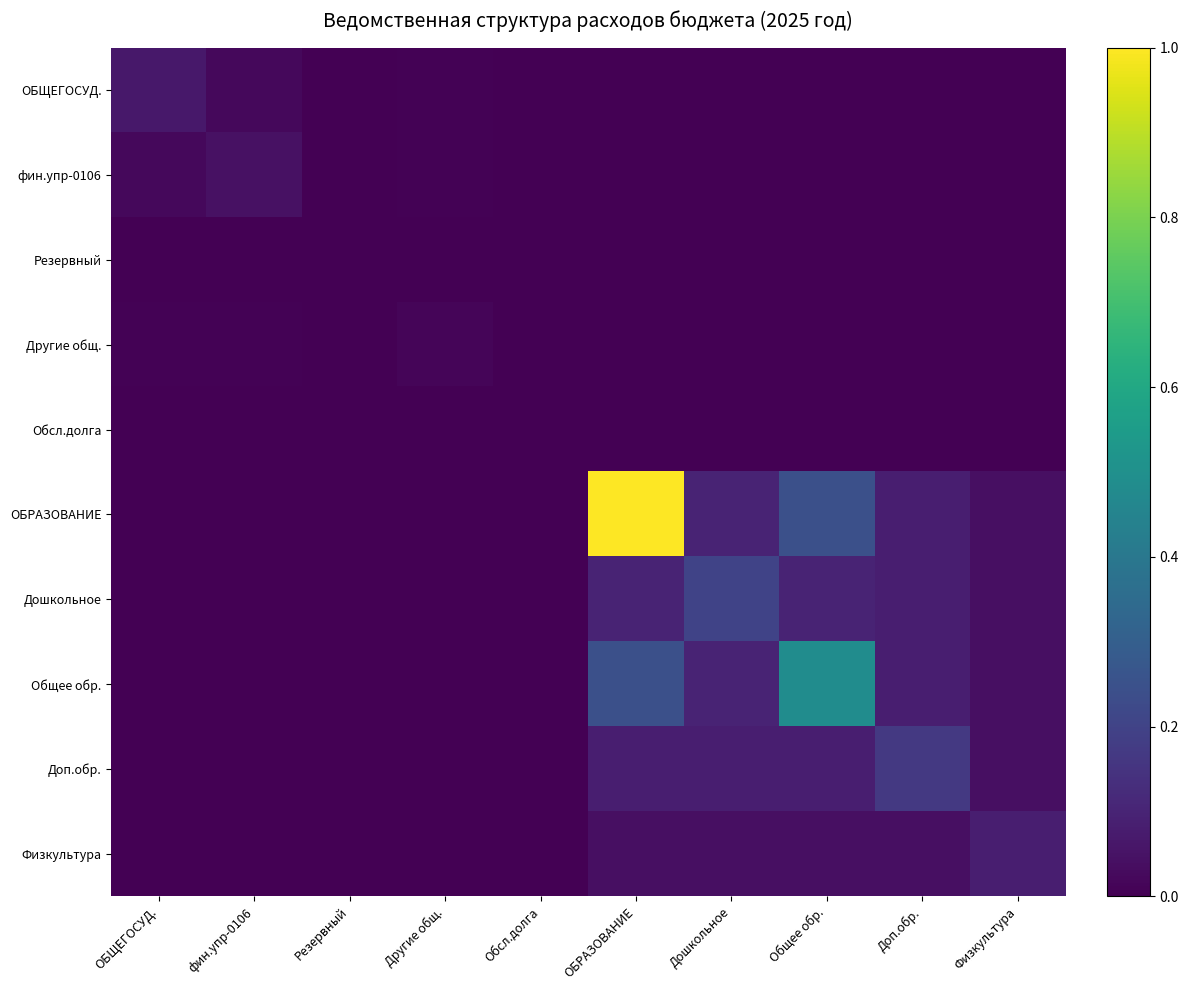

Reading left to right, list all the values displayed in this chart.

ОБЩЕГОСУД.: ОБЩЕГОСУД.=0.1	фин.упр-0106=0.0	Резервный=0.0	Другие общ.=0.0	Обсл.долга=0.0	ОБРАЗОВАНИЕ=0.0	Дошкольное=0.0	Общее обр.=0.0	Доп.обр.=0.0	Физкультура=0.0
фин.упр-0106: ОБЩЕГОСУД.=0.0	фин.упр-0106=0.0	Резервный=0.0	Другие общ.=0.0	Обсл.долга=0.0	ОБРАЗОВАНИЕ=0.0	Дошкольное=0.0	Общее обр.=0.0	Доп.обр.=0.0	Физкультура=0.0
Резервный: ОБЩЕГОСУД.=0.0	фин.упр-0106=0.0	Резервный=0.0	Другие общ.=0.0	Обсл.долга=0.0	ОБРАЗОВАНИЕ=0.0	Дошкольное=0.0	Общее обр.=0.0	Доп.обр.=0.0	Физкультура=0.0
Другие общ.: ОБЩЕГОСУД.=0.0	фин.упр-0106=0.0	Резервный=0.0	Другие общ.=0.0	Обсл.долга=0.0	ОБРАЗОВАНИЕ=0.0	Дошкольное=0.0	Общее обр.=0.0	Доп.обр.=0.0	Физкультура=0.0
Обсл.долга: ОБЩЕГОСУД.=0.0	фин.упр-0106=0.0	Резервный=0.0	Другие общ.=0.0	Обсл.долга=0.0	ОБРАЗОВАНИЕ=0.0	Дошкольное=0.0	Общее обр.=0.0	Доп.обр.=0.0	Физкультура=0.0
ОБРАЗОВАНИЕ: ОБЩЕГОСУД.=0.0	фин.упр-0106=0.0	Резервный=0.0	Другие общ.=0.0	Обсл.долга=0.0	ОБРАЗОВАНИЕ=1.0	Дошкольное=0.1	Общее обр.=0.2	Доп.обр.=0.1	Физкультура=0.0
Дошкольное: ОБЩЕГОСУД.=0.0	фин.упр-0106=0.0	Резервный=0.0	Другие общ.=0.0	Обсл.долга=0.0	ОБРАЗОВАНИЕ=0.1	Дошкольное=0.2	Общее обр.=0.1	Доп.обр.=0.1	Физкультура=0.0
Общее обр.: ОБЩЕГОСУД.=0.0	фин.упр-0106=0.0	Резервный=0.0	Другие общ.=0.0	Обсл.долга=0.0	ОБРАЗОВАНИЕ=0.2	Дошкольное=0.1	Общее обр.=0.5	Доп.обр.=0.1	Физкультура=0.0
Доп.обр.: ОБЩЕГОСУД.=0.0	фин.упр-0106=0.0	Резервный=0.0	Другие общ.=0.0	Обсл.долга=0.0	ОБРАЗОВАНИЕ=0.1	Дошкольное=0.1	Общее обр.=0.1	Доп.обр.=0.2	Физкультура=0.0
Физкультура: ОБЩЕГОСУД.=0.0	фин.упр-0106=0.0	Резервный=0.0	Другие общ.=0.0	Обсл.долга=0.0	ОБРАЗОВАНИЕ=0.0	Дошкольное=0.0	Общее обр.=0.0	Доп.обр.=0.0	Физкультура=0.1